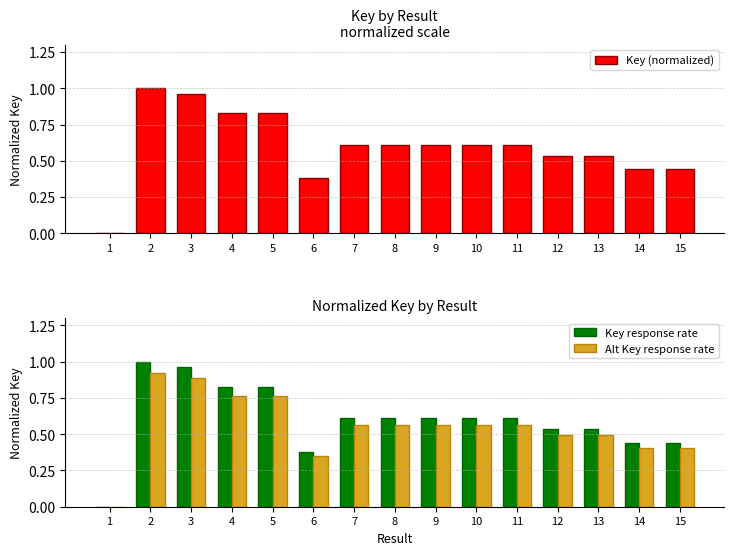

What is the value of the Alt Key response rate bar at the 5th from the left?

0.8